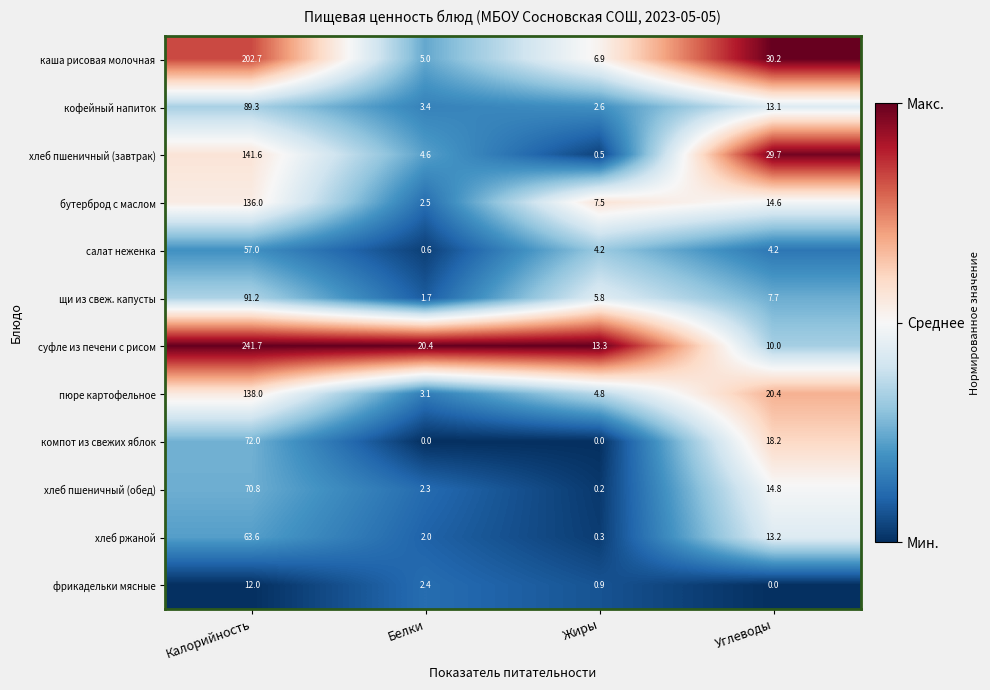

At which category is the sum across all series the highest?

Калорийность